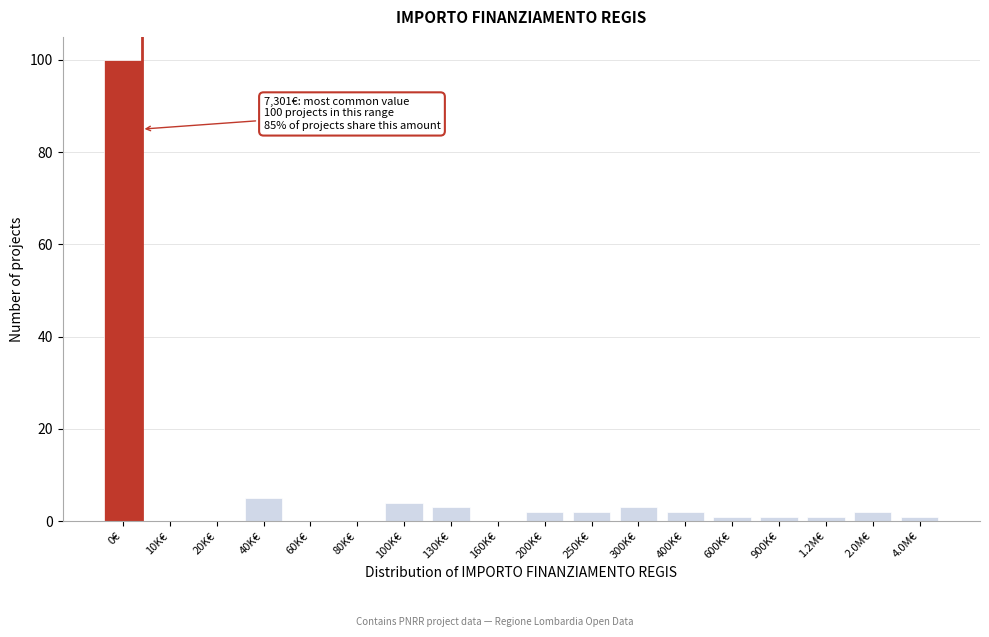

Reading left to right, list all the values displayed in this chart.

0€=100	10K€=0	20K€=0	40K€=5	60K€=0	80K€=0	100K€=4	130K€=3	160K€=0	200K€=2	250K€=2	300K€=3	400K€=2	600K€=1	900K€=1	1.2M€=1	2.0M€=2	4.0M€=1